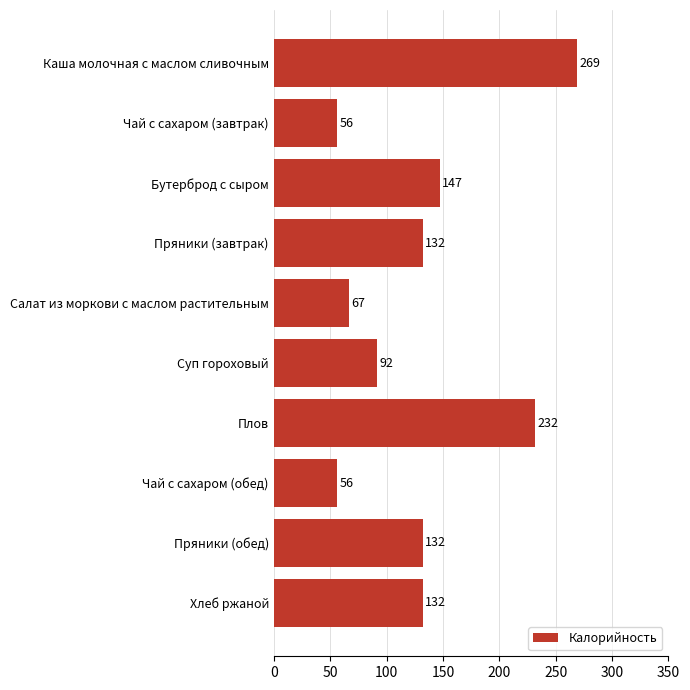

What is the label of the 9th bar from the bottom?

Чай с сахаром (завтрак)